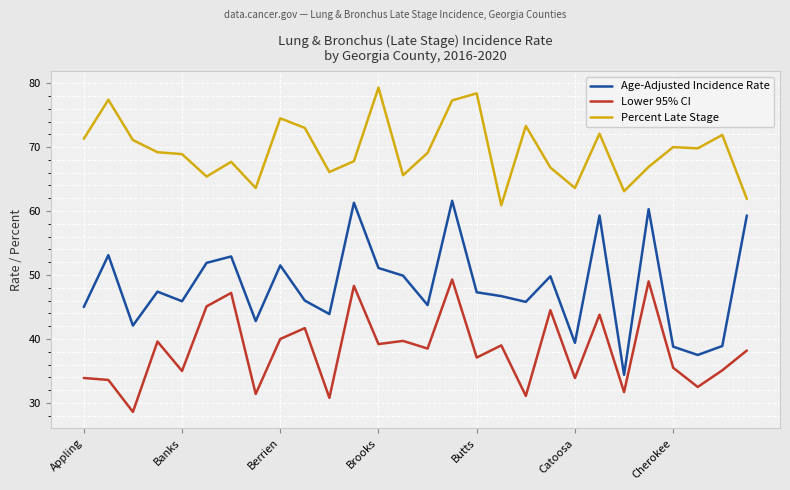

Rank the series by their average value, from highest to lowest.

Percent Late Stage, Age-Adjusted Incidence Rate, Lower 95% CI